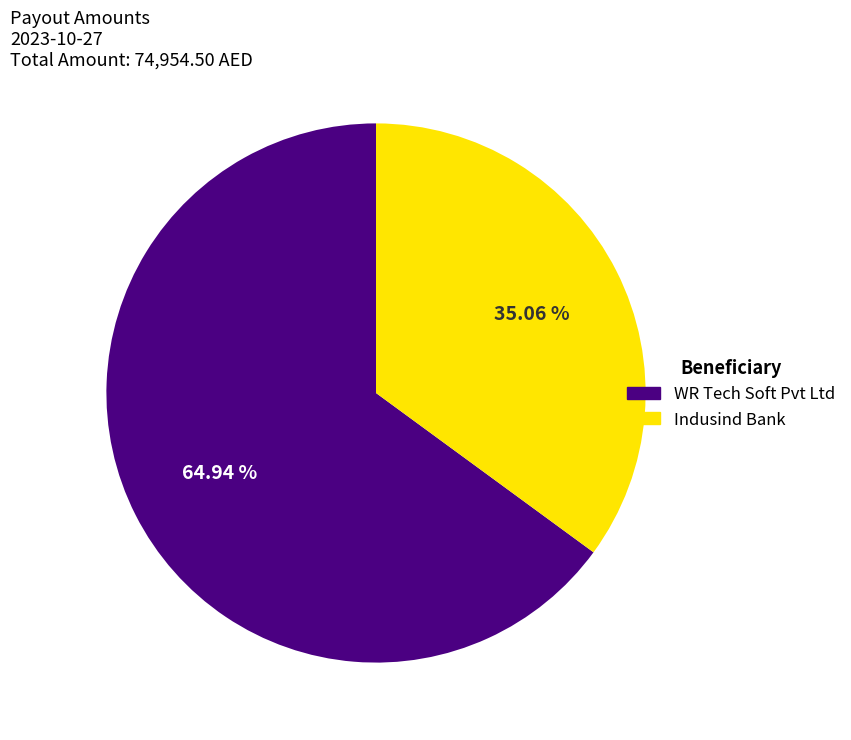

The Indusind Bank slice represents 45% of the pie. True or false?

False